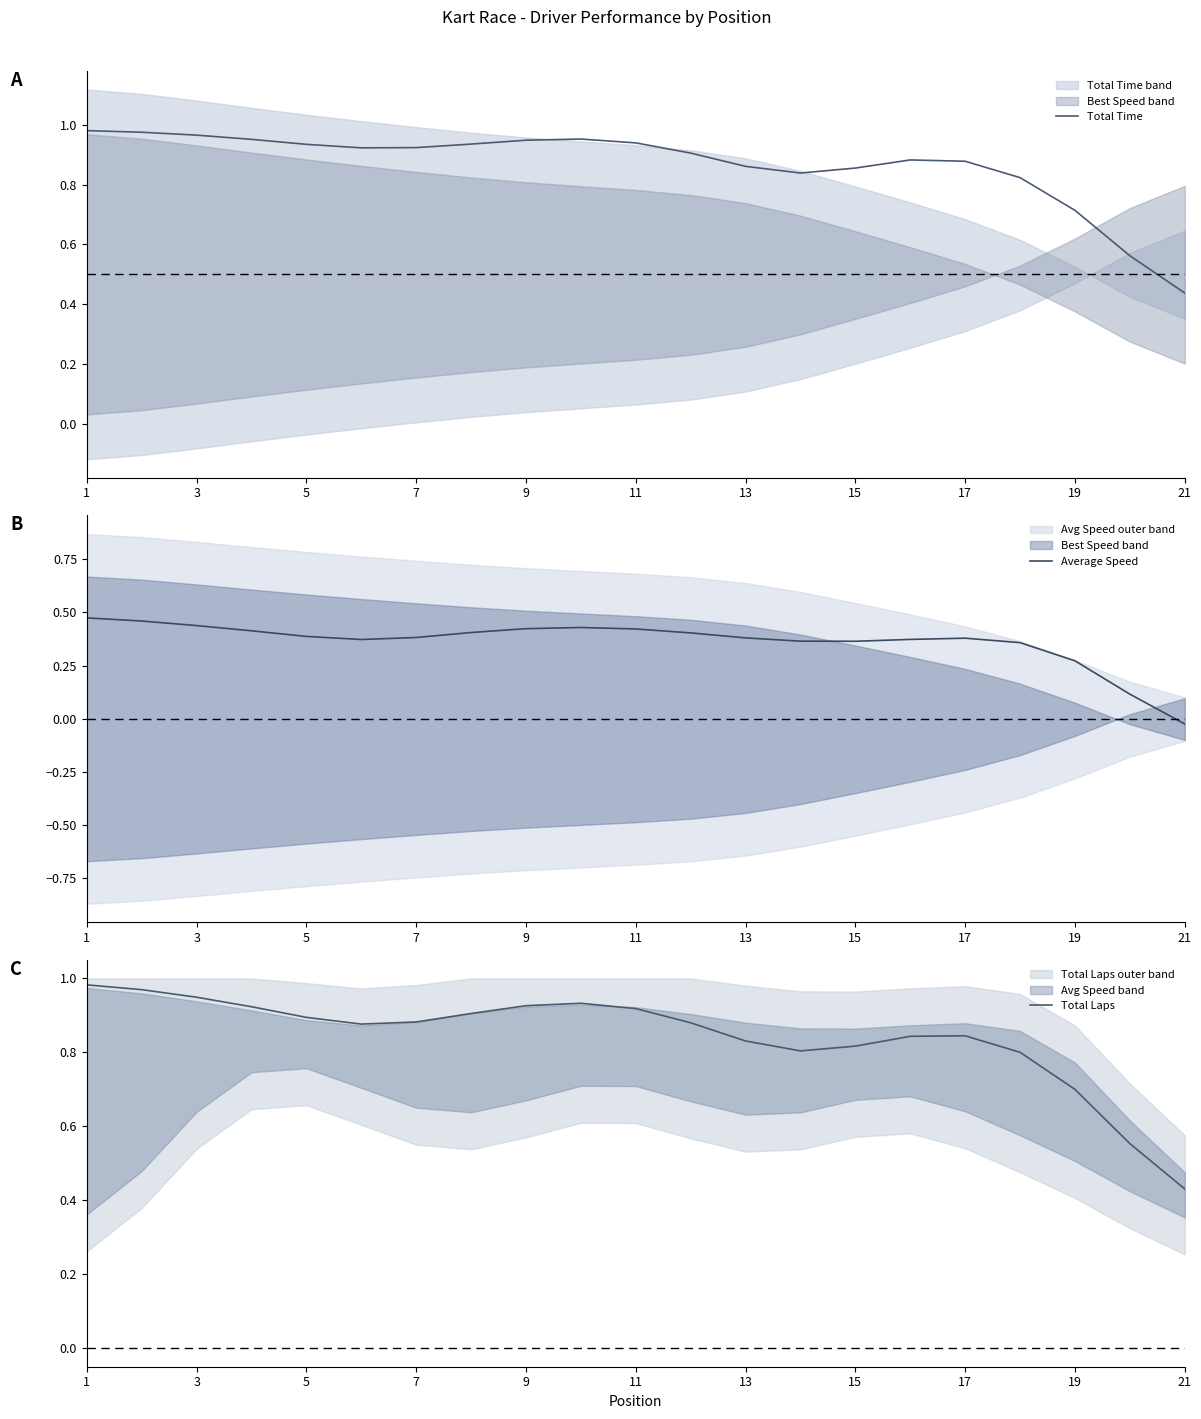

True or false: Total Laps has a value of 1.2 at 9.

False